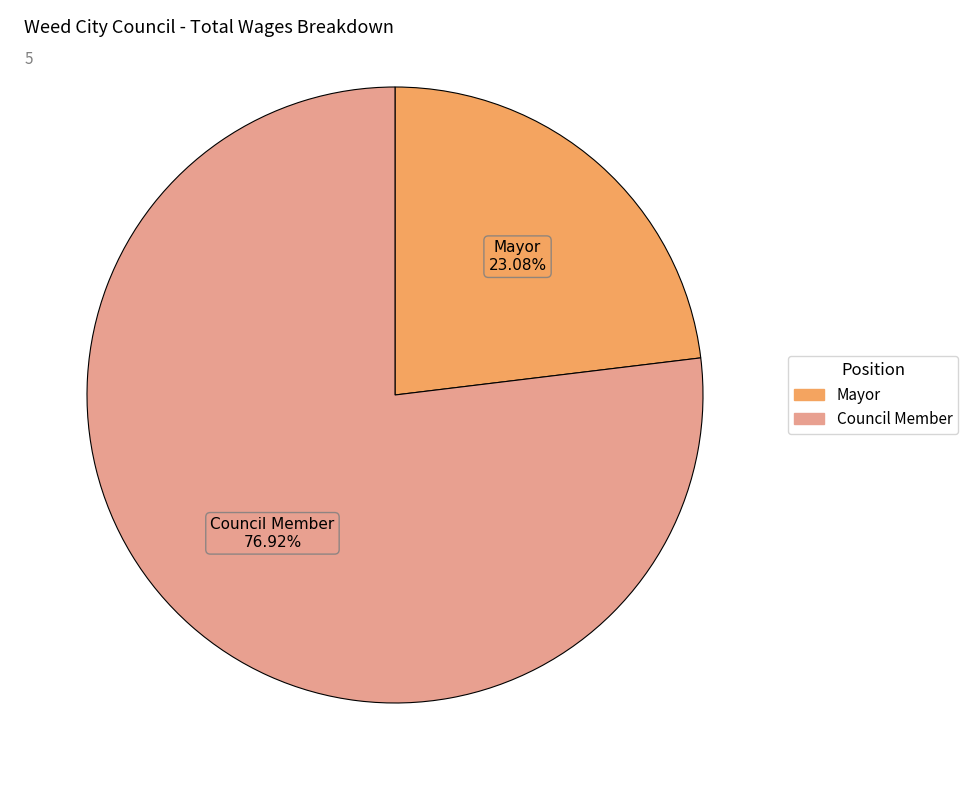

Does any single category account for the majority?

Yes